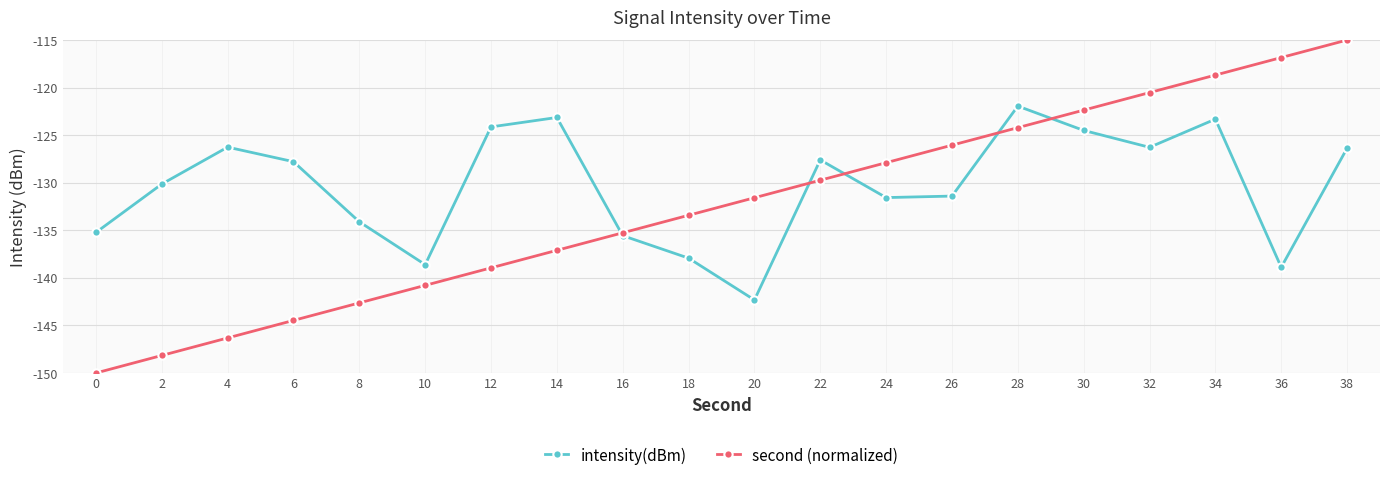

What is the value of the second (normalized) point at the 15th from the left?

-124.2